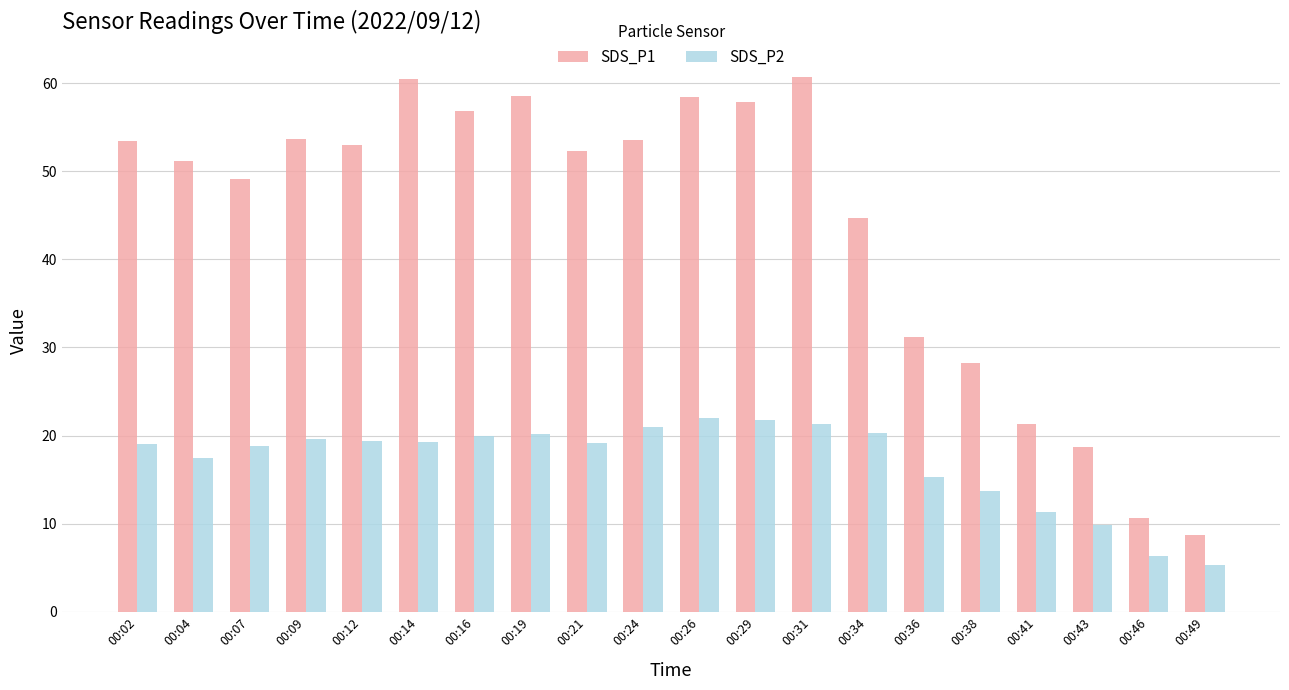

What is the total value across all series at 00:29?

79.6